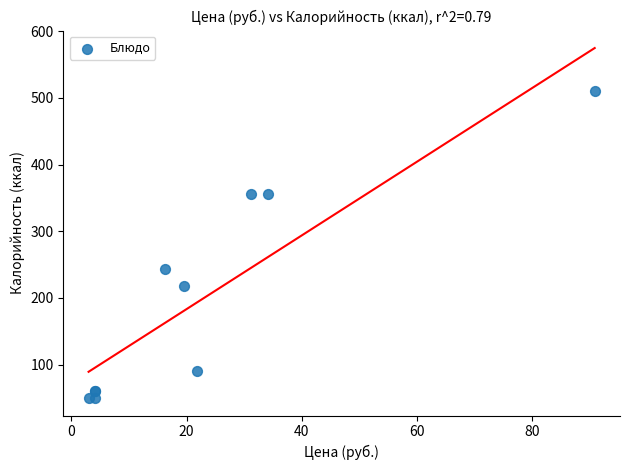

What Y value in the scatter plot is closest to 280?

243.8